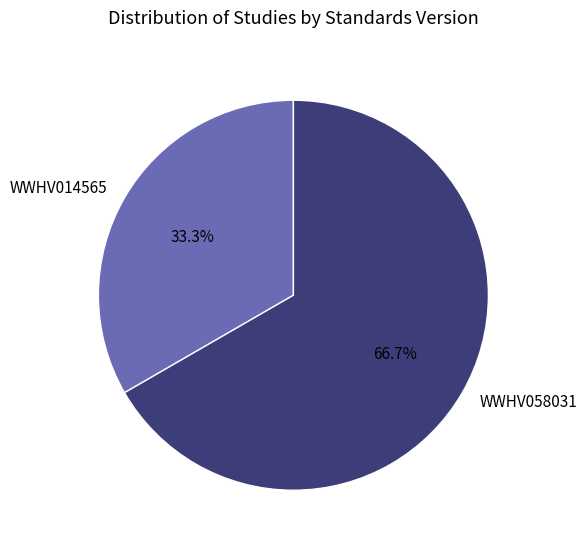

Which has a higher value, WWHV014565 or WWHV058031?

WWHV058031